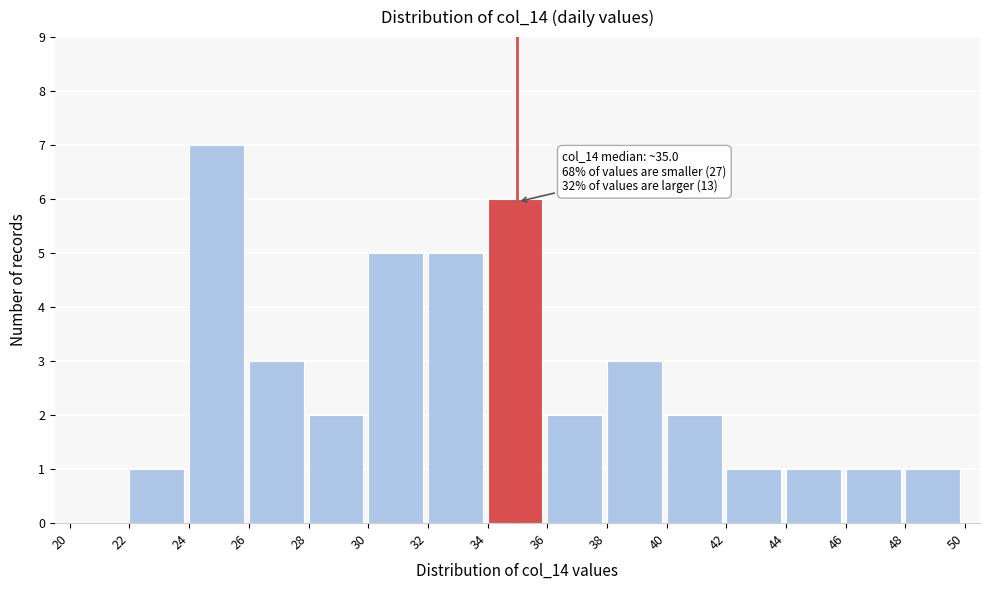

Which range on the x-axis has the tallest bar?

24 to 26